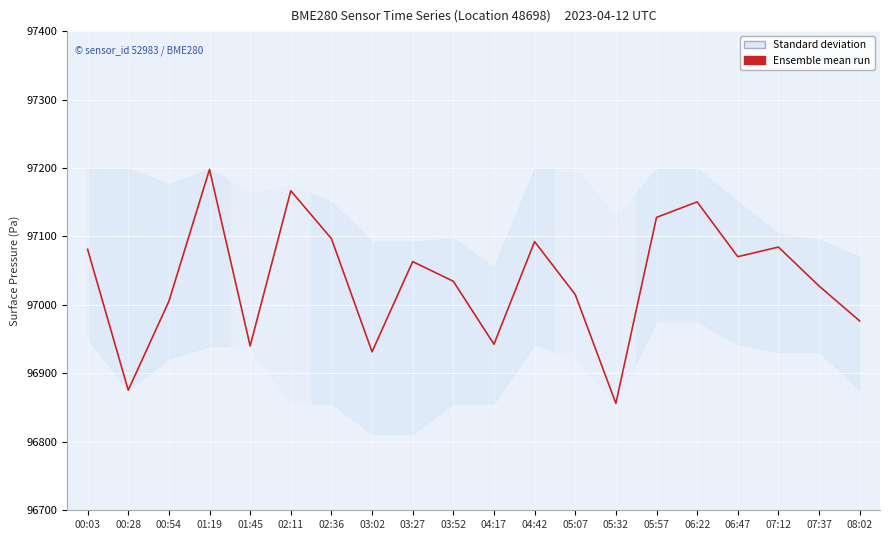

What is the greatest value displayed?

97197.9